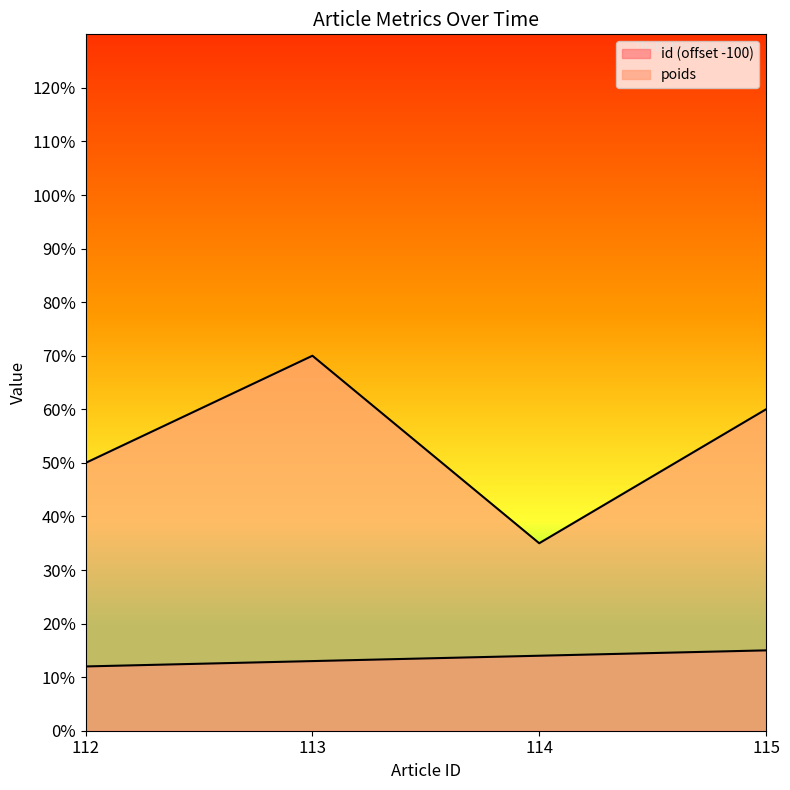

What are all the series names shown in the legend?

id, poids